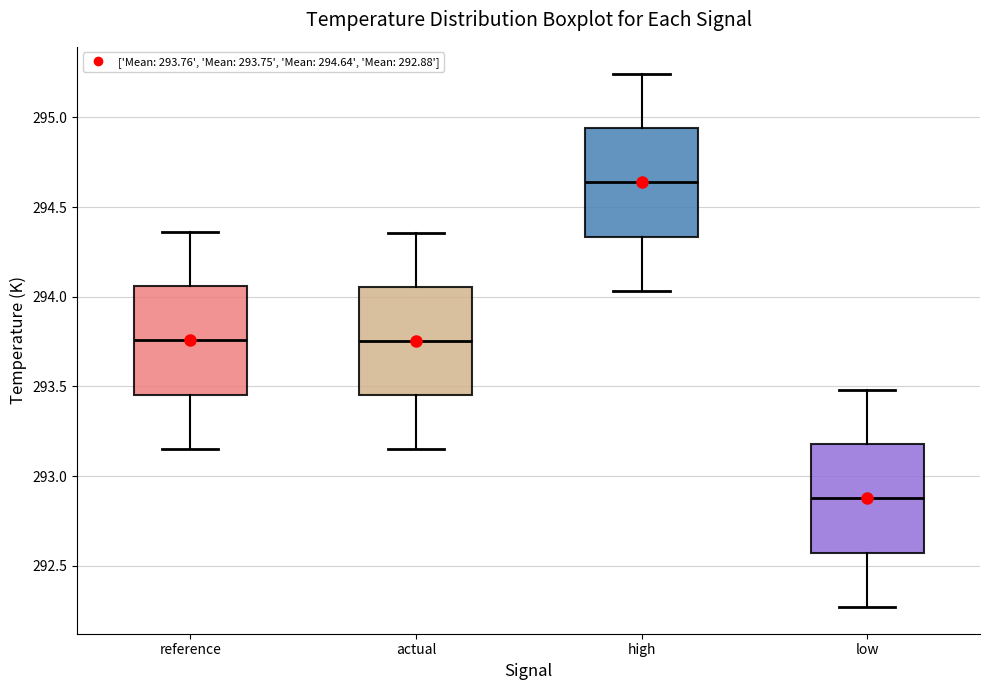

Which box has the lowest median line?

low